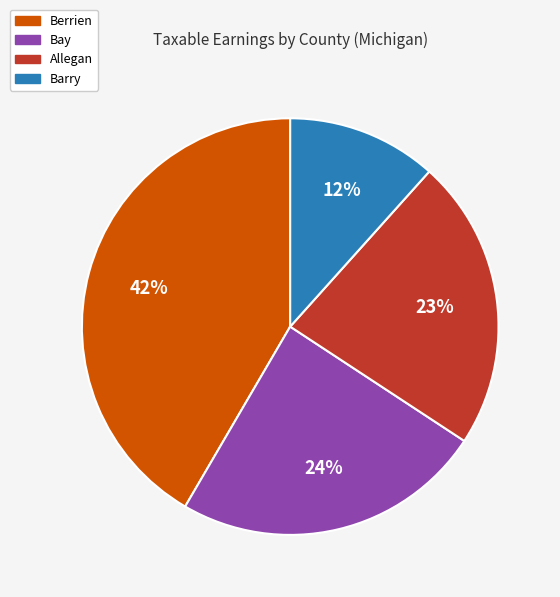

Is there a majority slice in this chart?

No